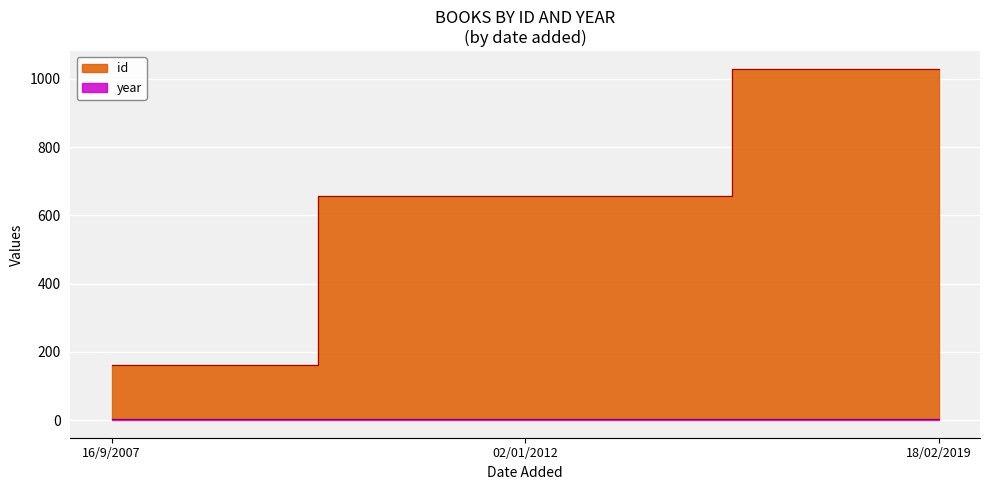

What is the label of the 1st point from the right?

18/02/2019